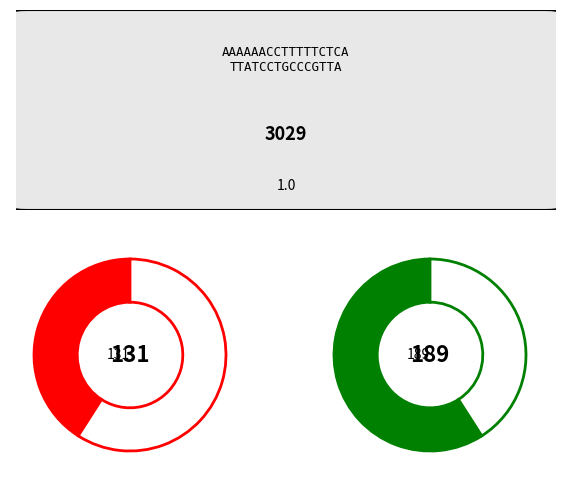

The 2023-04 slice represents 1% of the pie. True or false?

False